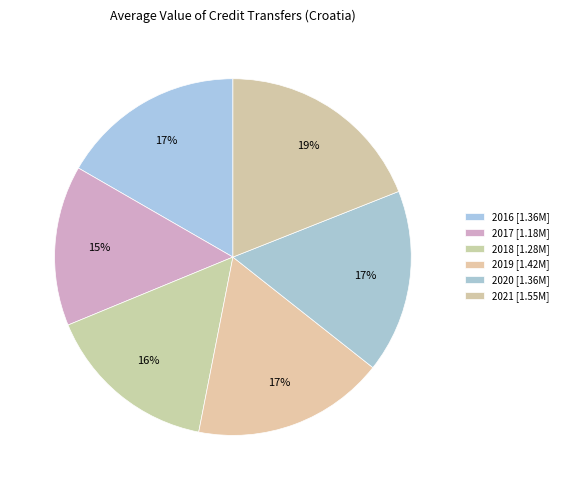

What percentage is the 2021 slice, to the nearest percent?

19%